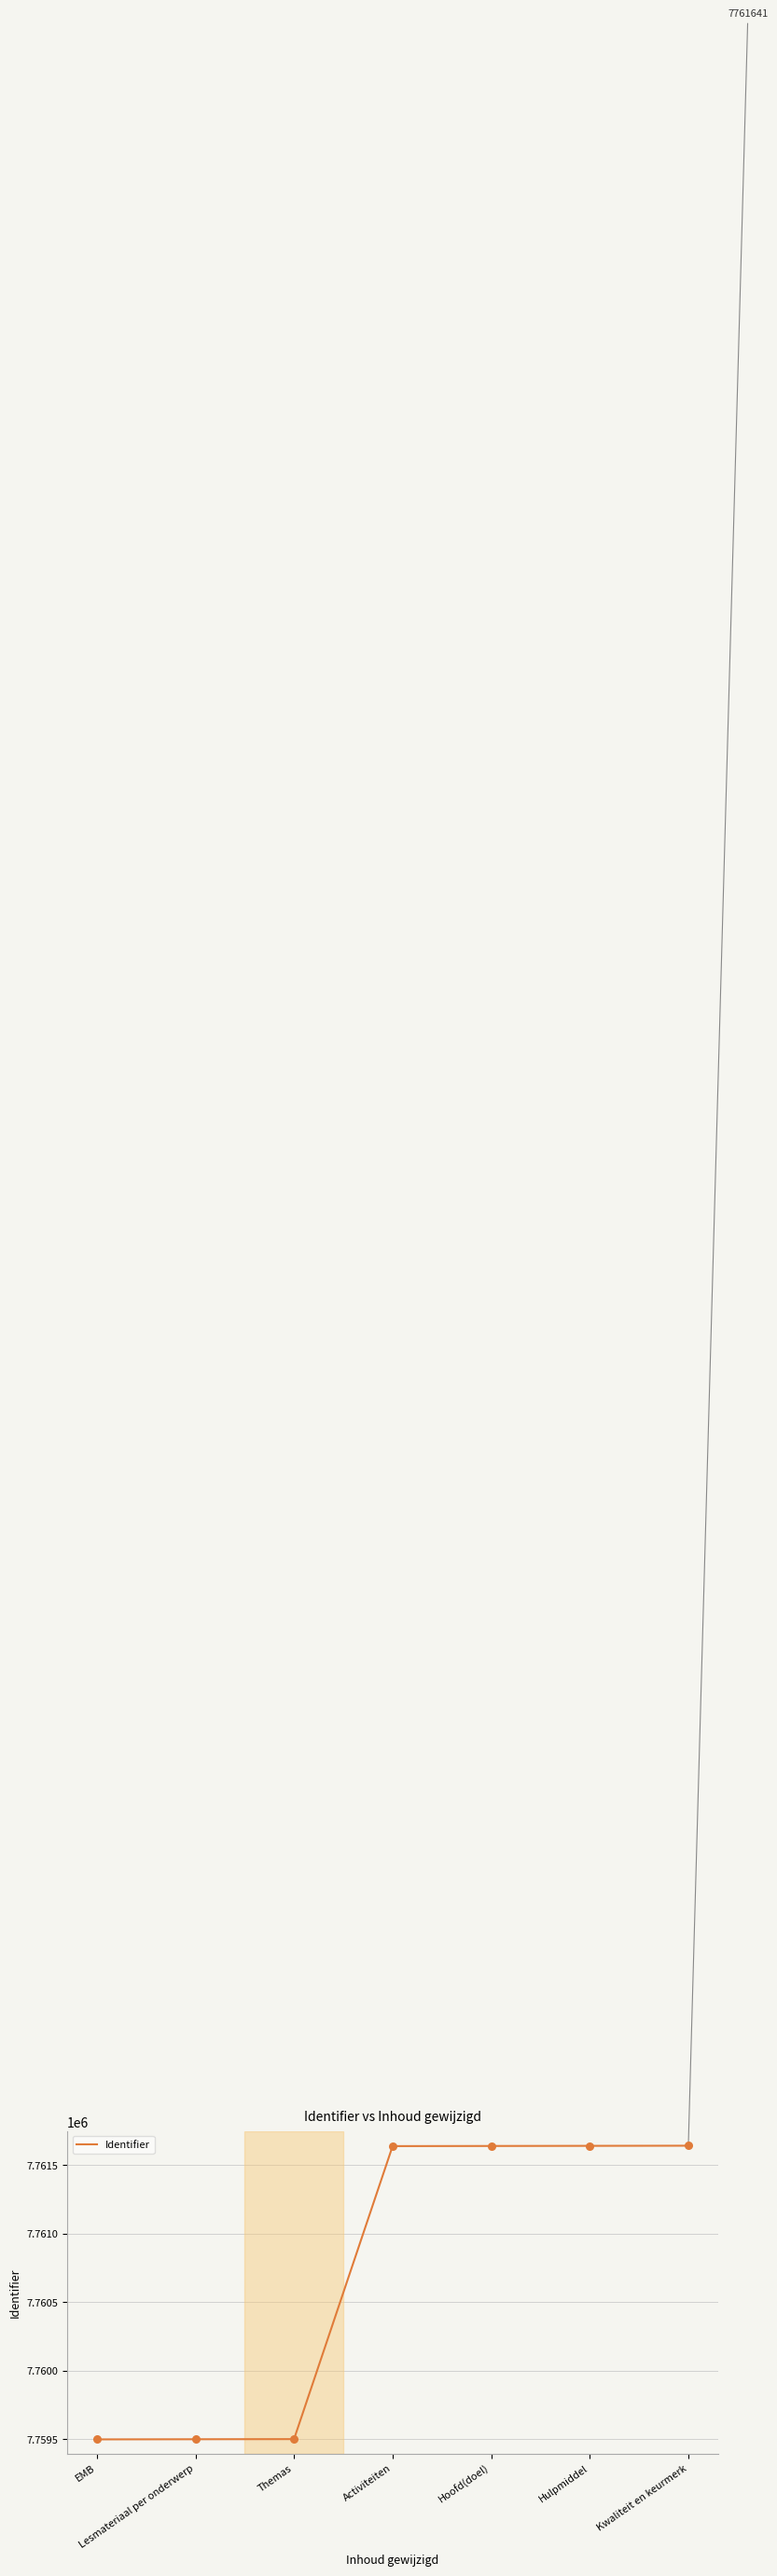

What is the change in value from EMB to Themas?

+2